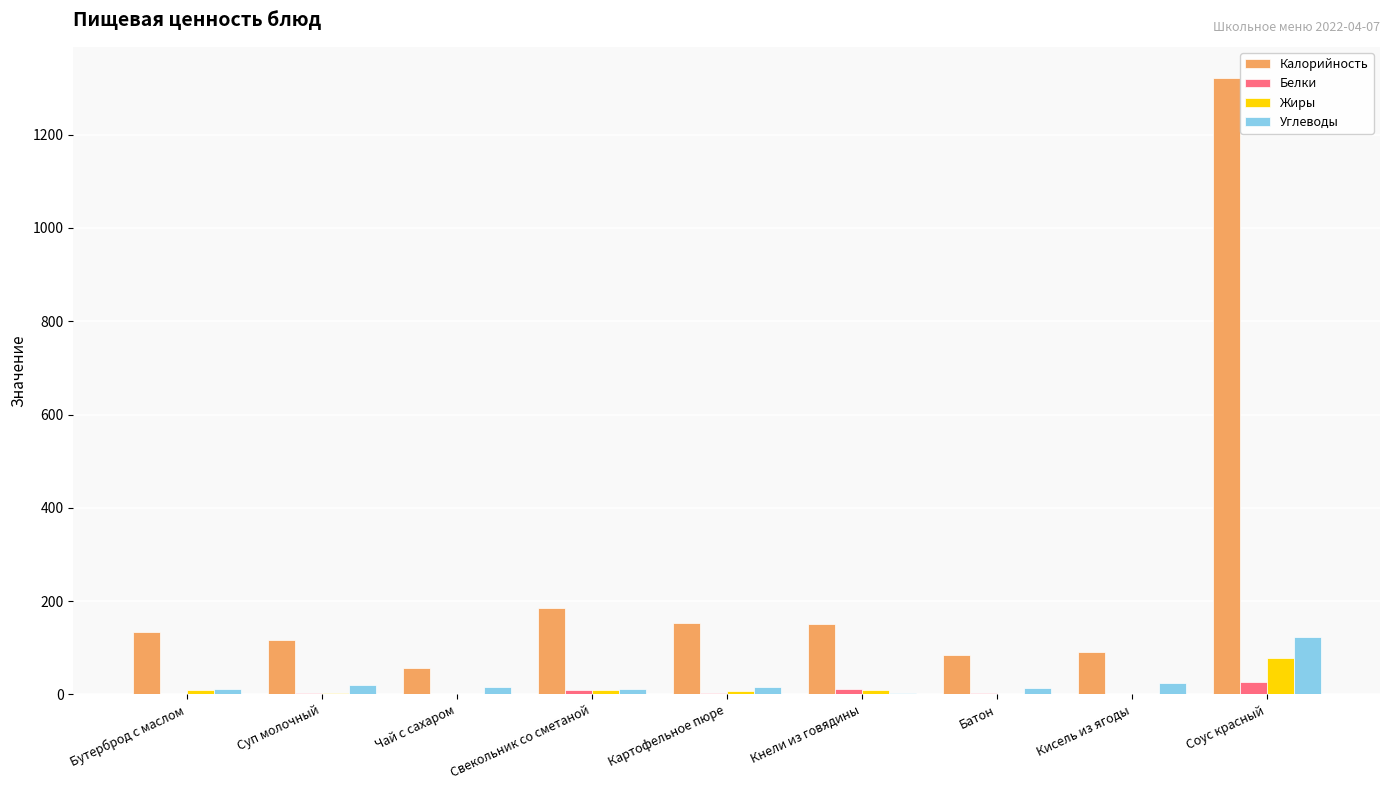

Are the bars horizontal?

No